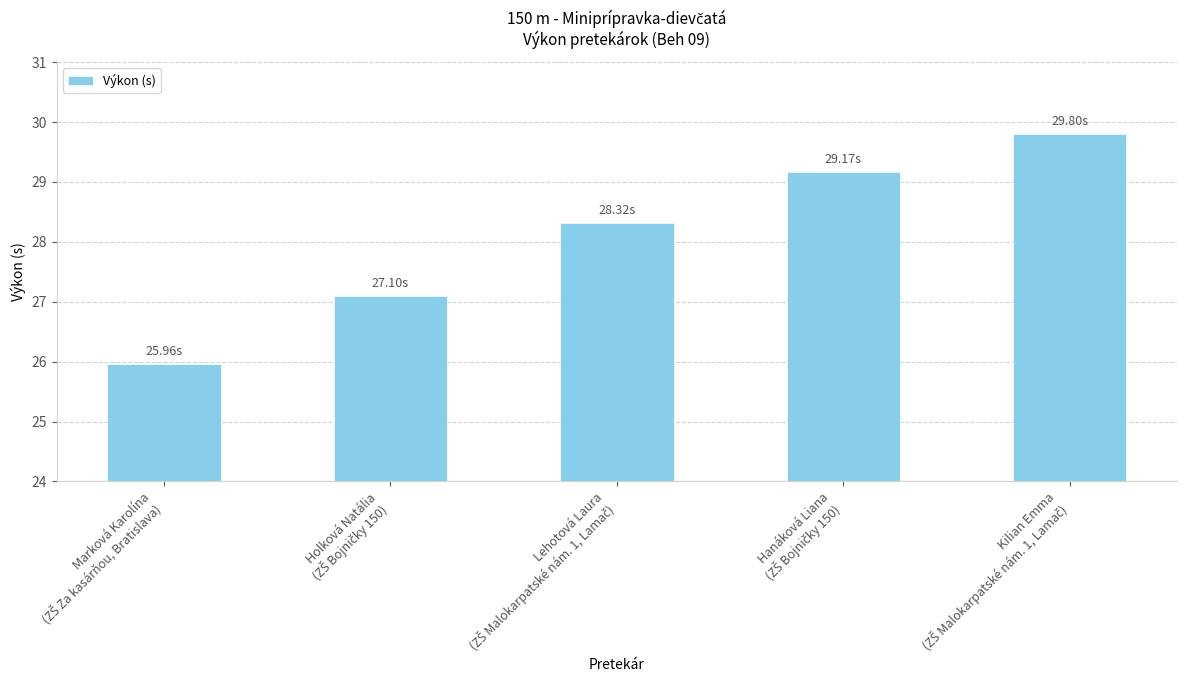

What is the average value?

28.1